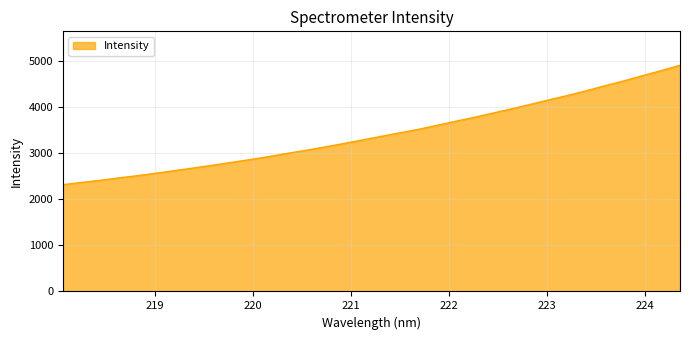

What is the difference between the maximum and minimum values?

2591.5